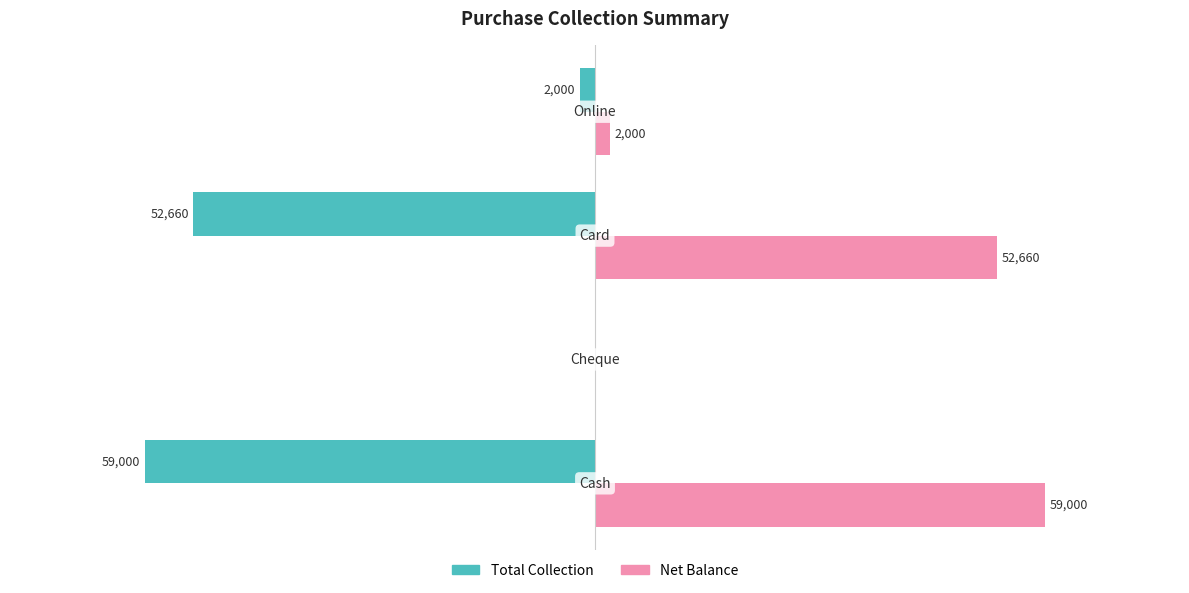

Reading left to right, list all the values displayed in this chart.

Total Collection: -59000	0	-52660	-2000
Net Balance: 59000	0	52660	2000